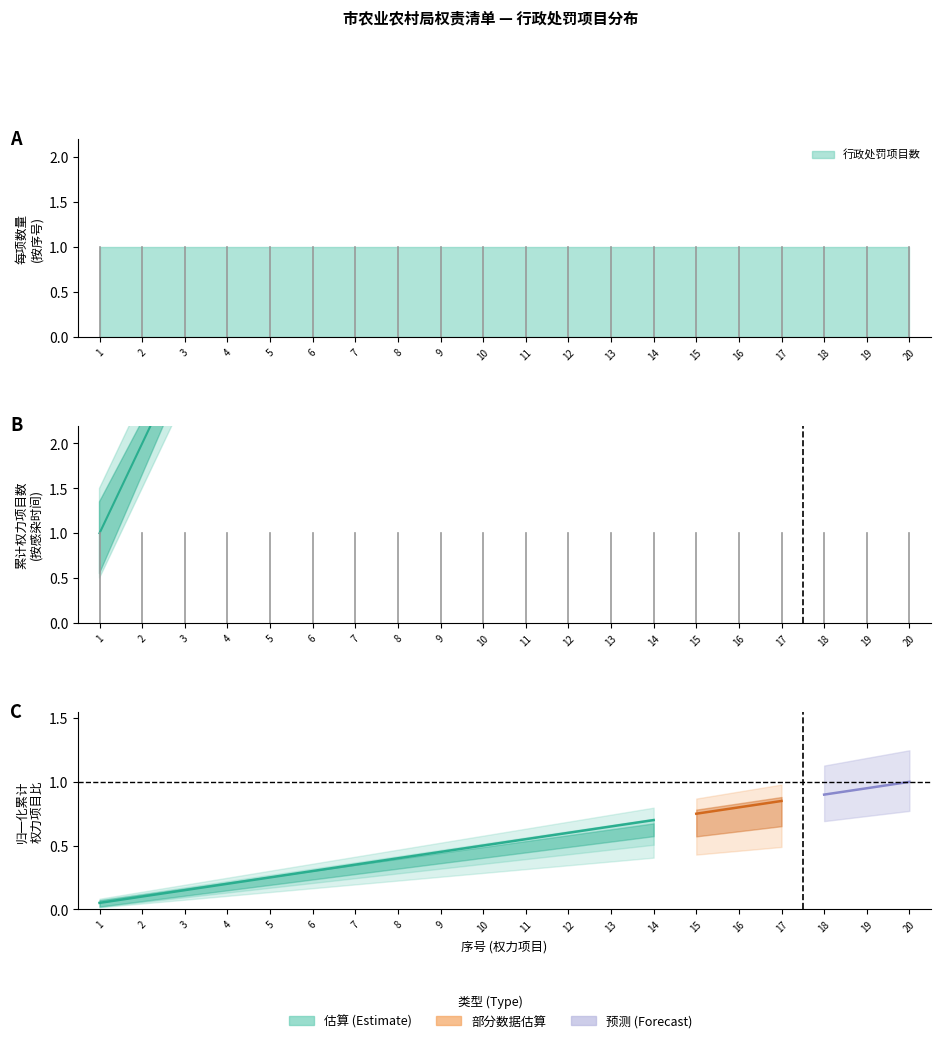

True or false: 行政处罚 has more than 2 points higher than both neighbors.

False